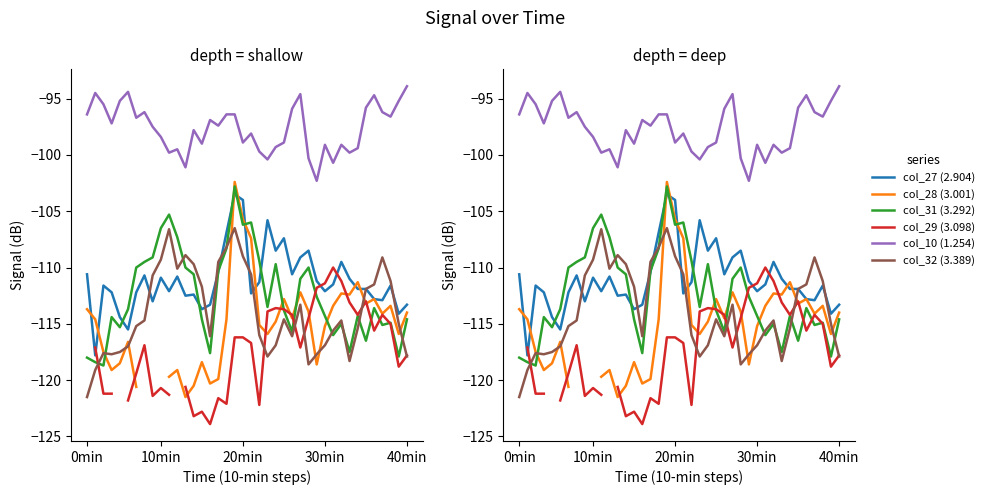

Is it true that col_28 (3.001) equals -118.4 at 14?

True